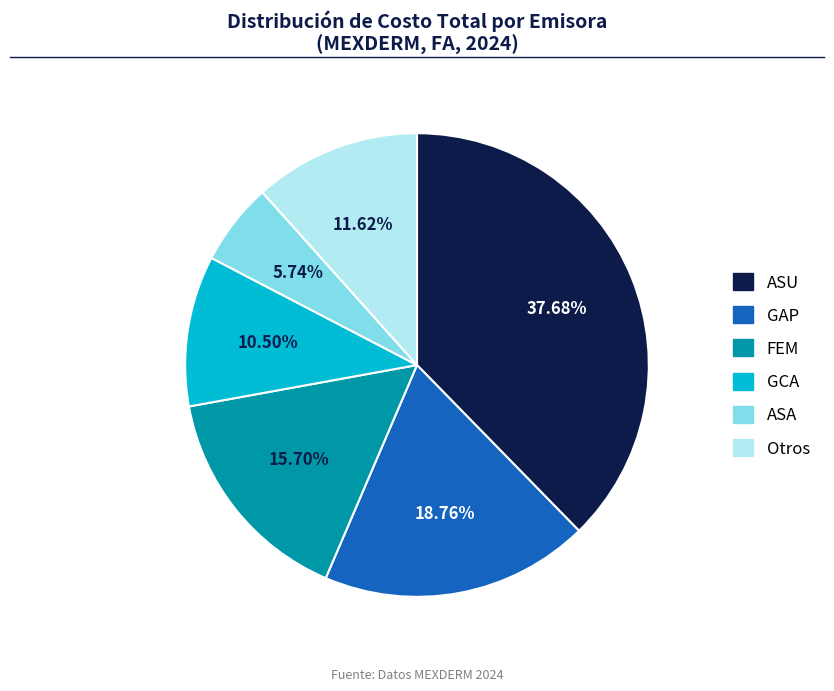

Is there any slice that represents more than half of the pie?

No